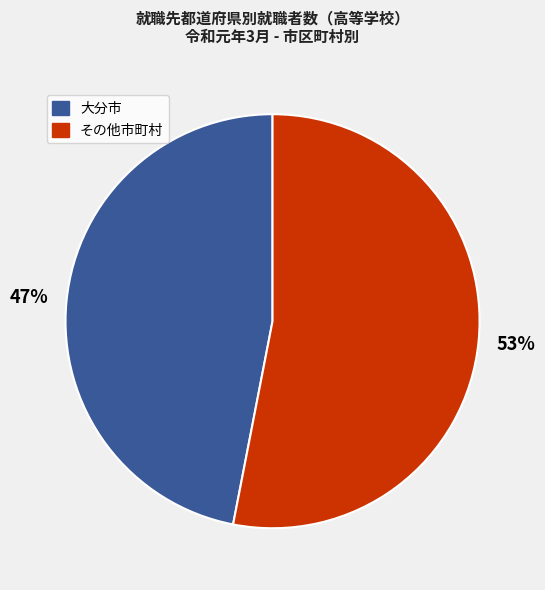

How many segments does this pie chart have?

2